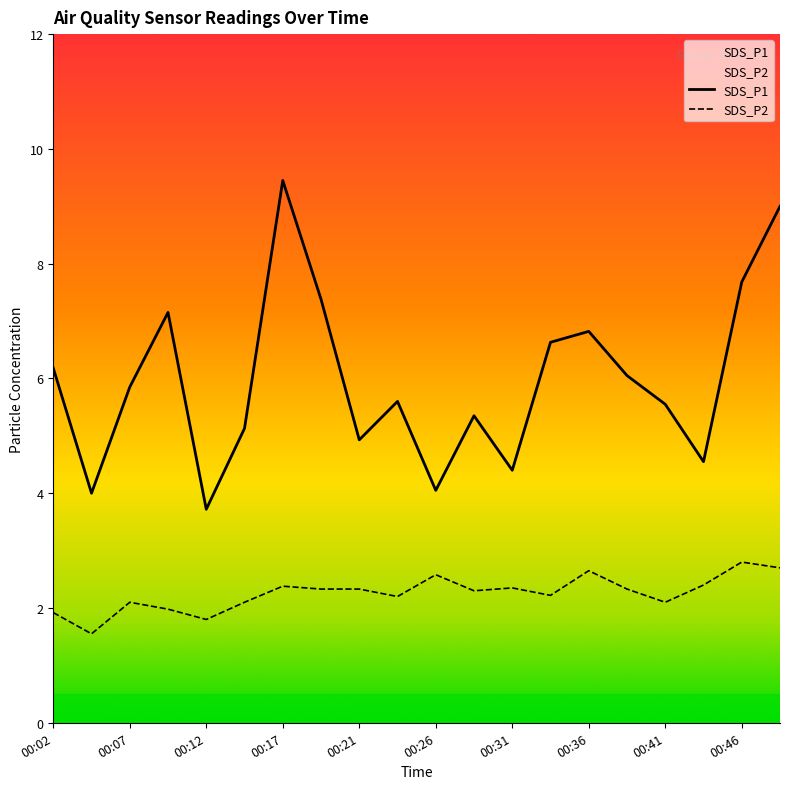

What is the value of the SDS_P1 point at the 5th from the left?

3.7